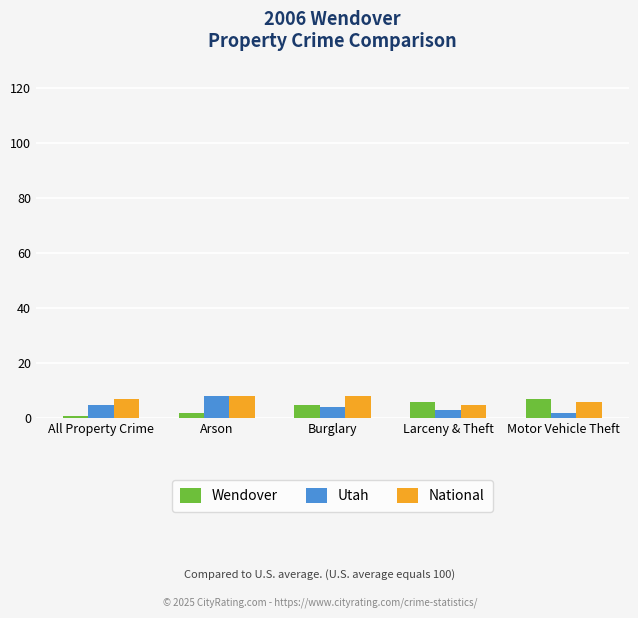

How many data points in National are less than 7?

2